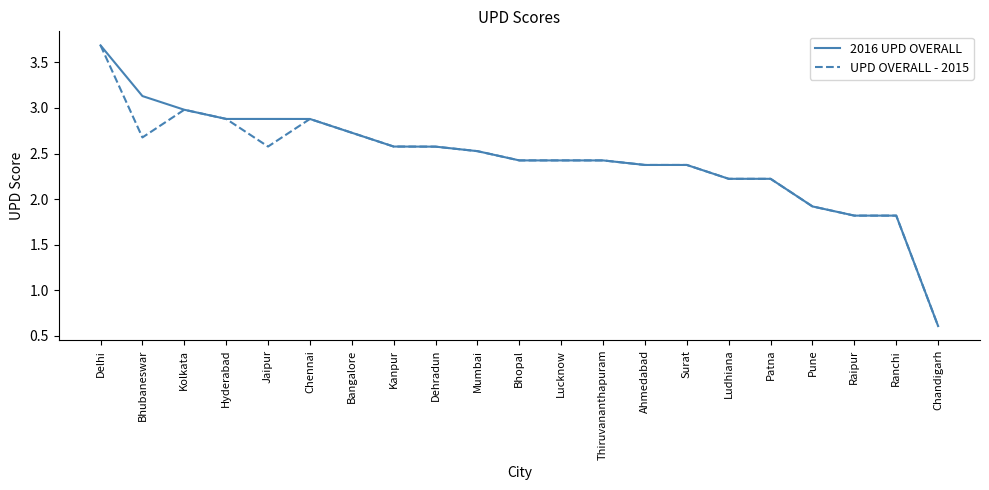

What position from the right is Ludhiana?

6